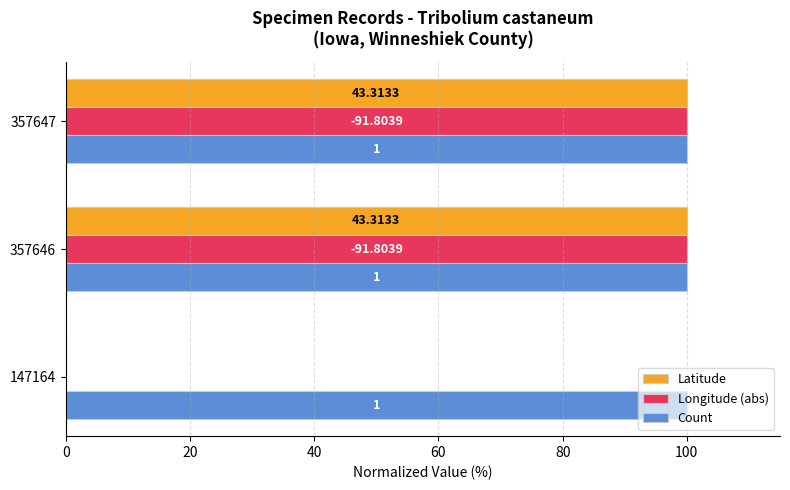

What are all the series names shown in the legend?

Latitude, Longitude (abs), Count